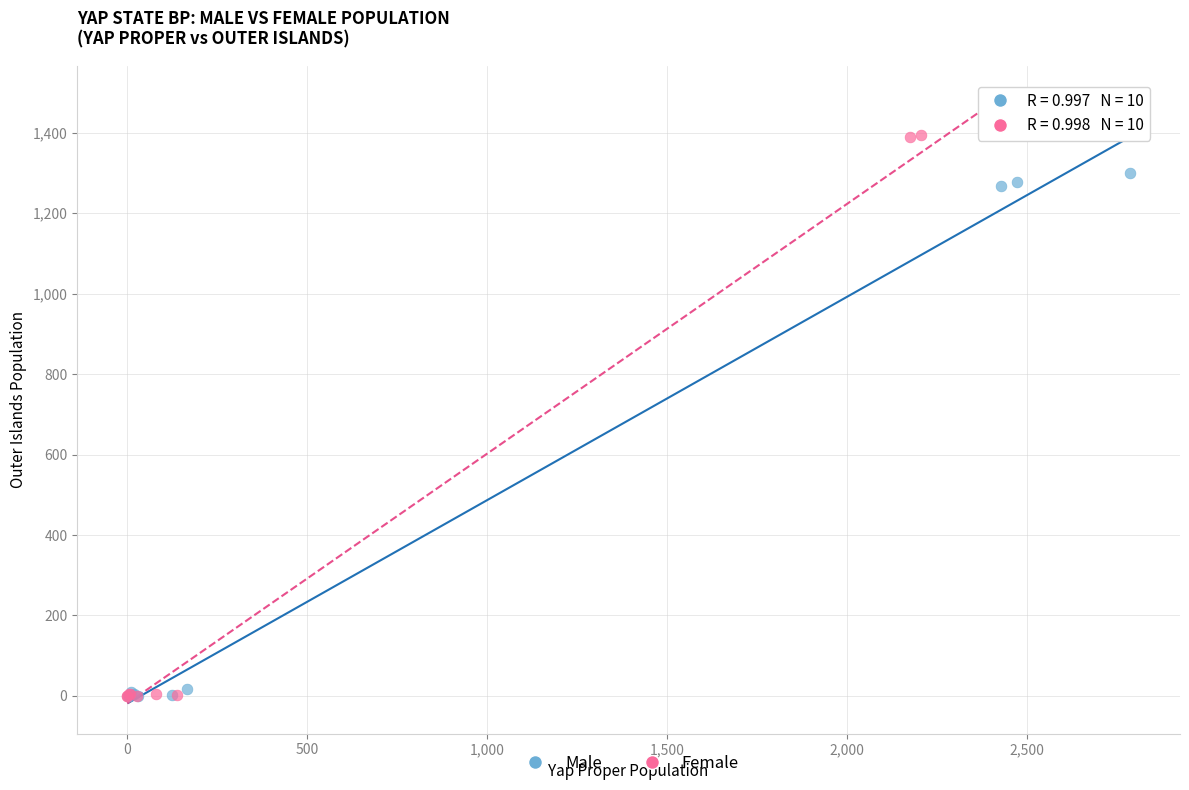

Which series contains the highest Y value?

Female